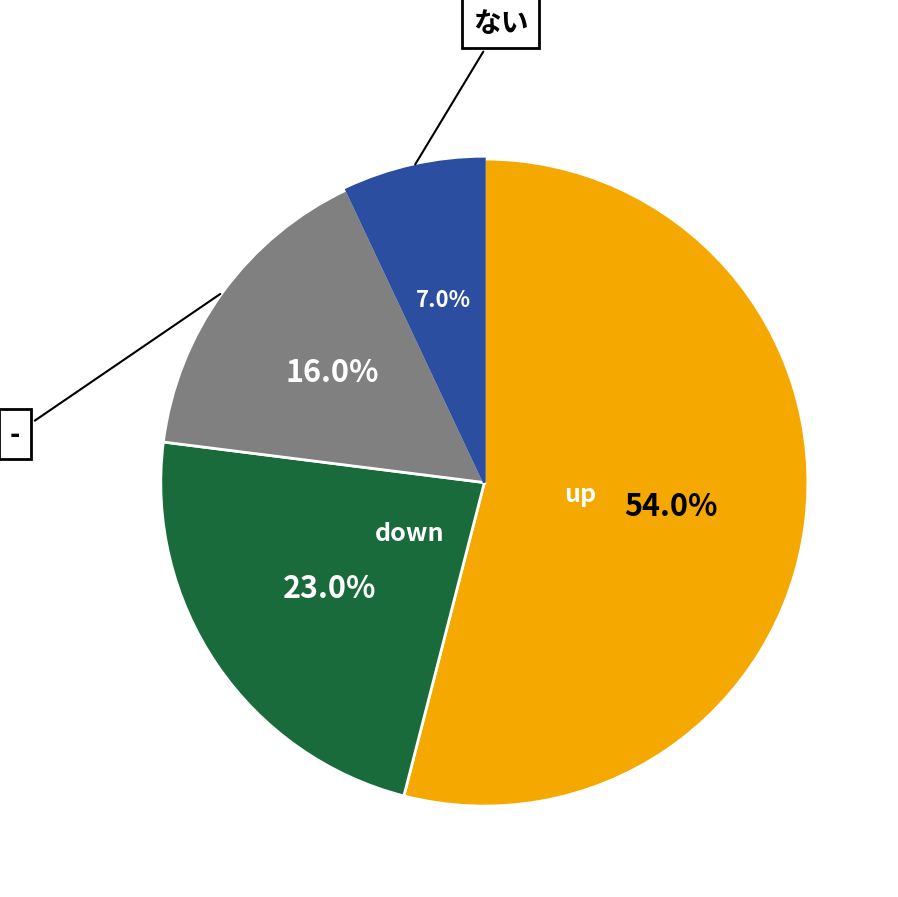

Is there any slice that represents more than half of the pie?

Yes